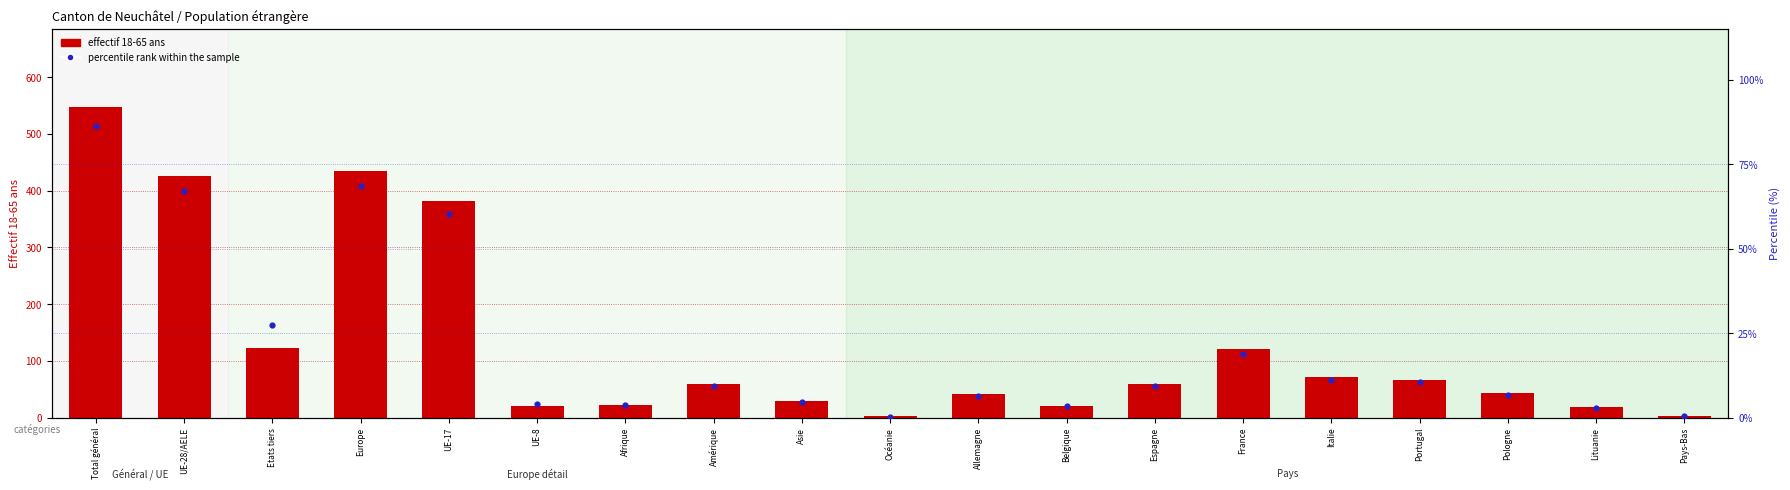

Is the value of percentile rank within the sample at Total général greater than the value of effectif 18-65 ans at Océanie?

Yes